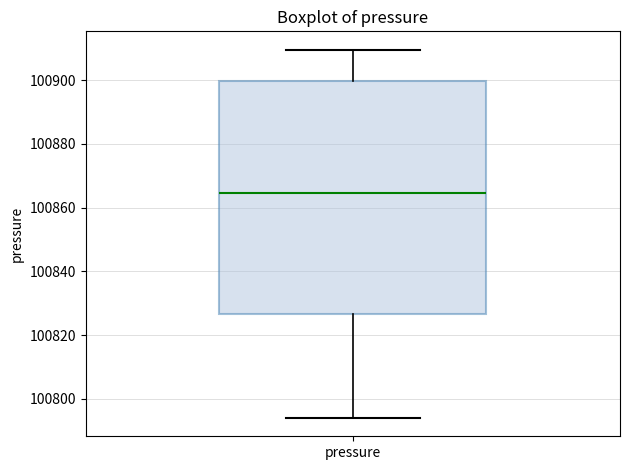

Transcribe this box plot: give where the median line is, the range the box spans, and where the two whiskers end, as read against the y-axis. The values are not printed on the chart, so give them approximately, as read against the axis.

median 100864, box 100826 to 100900, whiskers 100794 to 100910